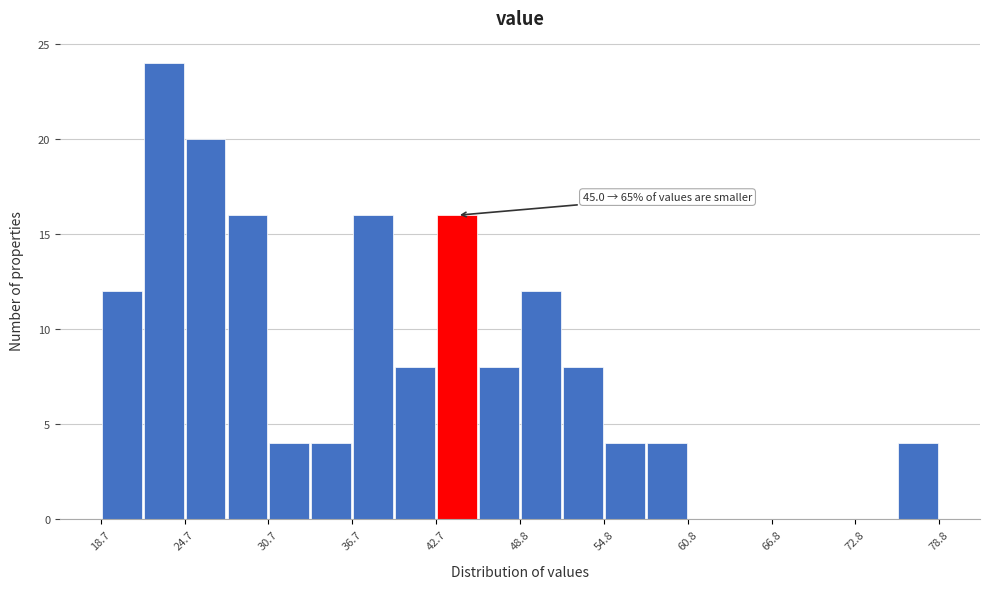

Read against the x-axis, roughly where is the centre of the tallest bar?

23